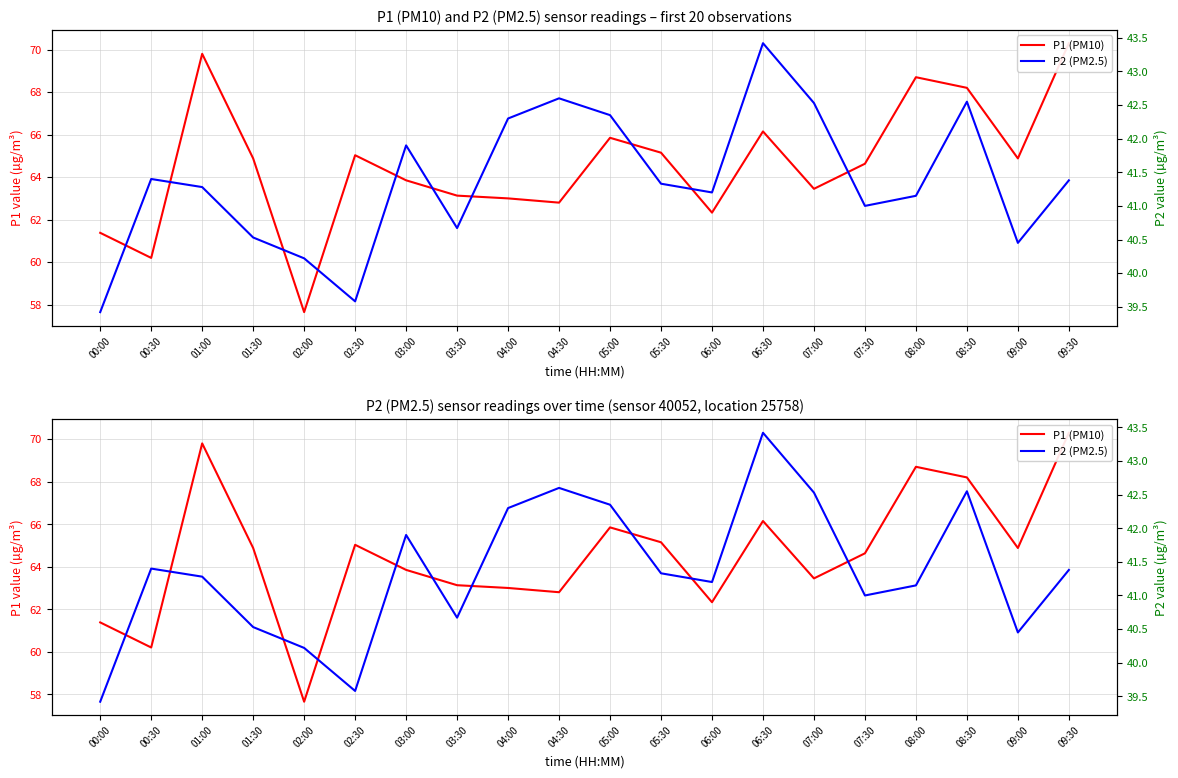

What is the approximate value of P1 (PM10) at 04:00?

63.0